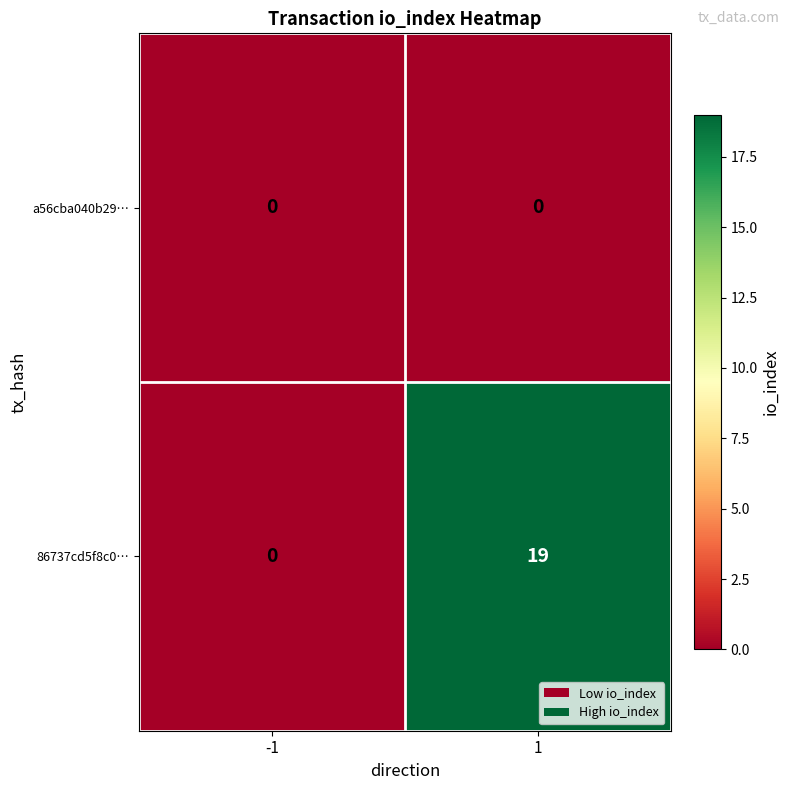

What is the greatest value displayed?

19